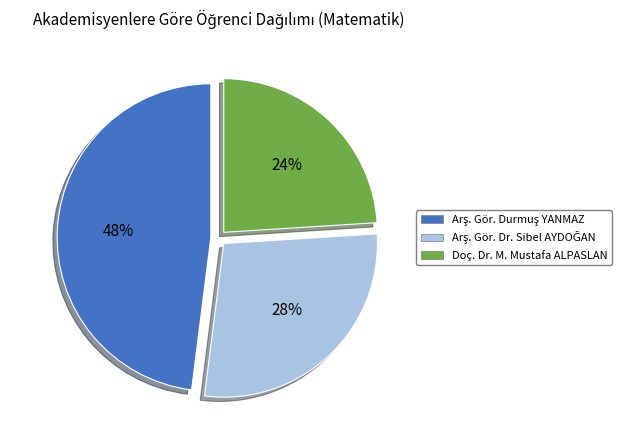

To the nearest percent, what is the difference between the largest and smallest slice percentages?

24%